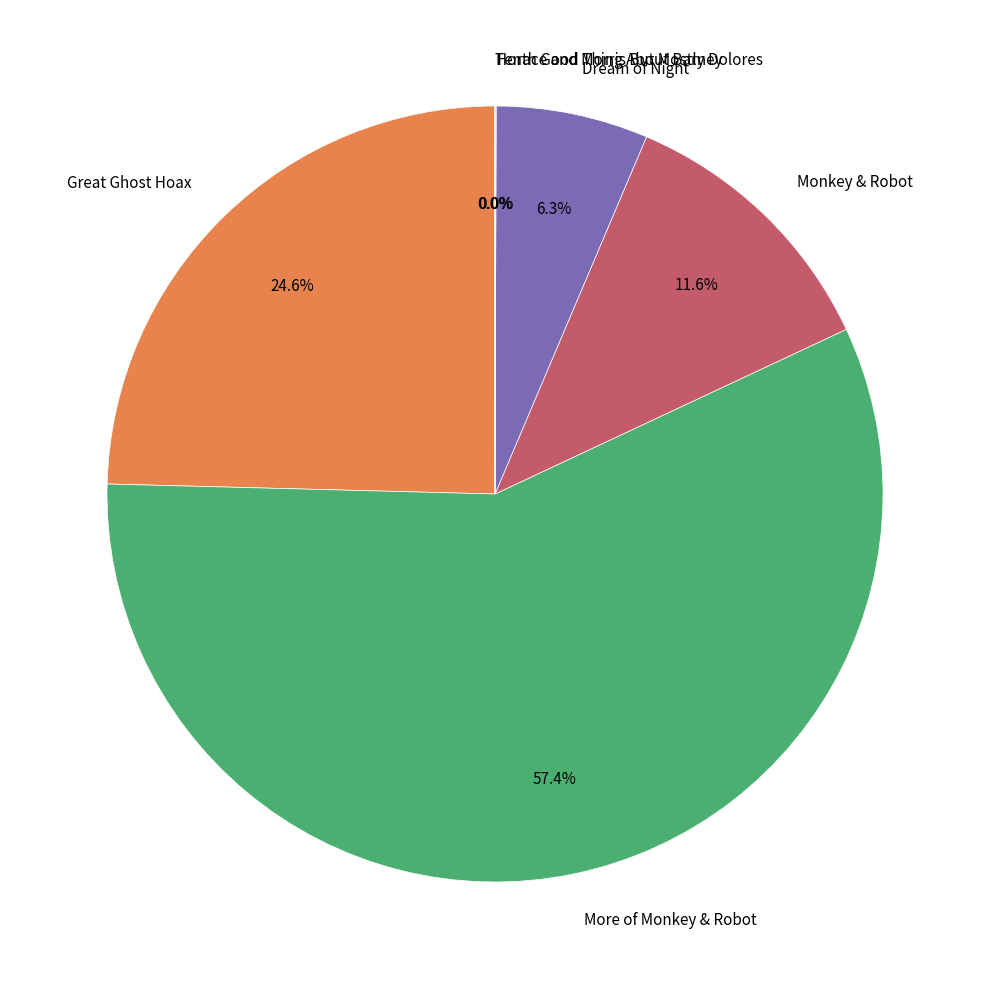

How much of the chart is everything except Monkey & Robot?

88.4%